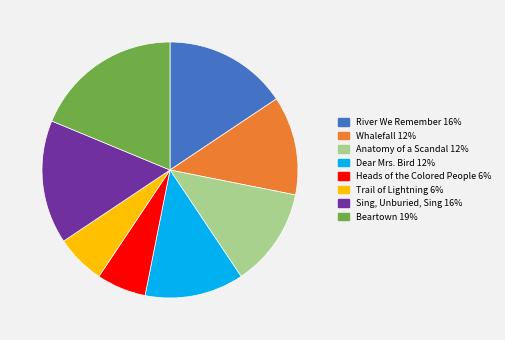

Does Dear Mrs. Bird represent more than half of the total?

No